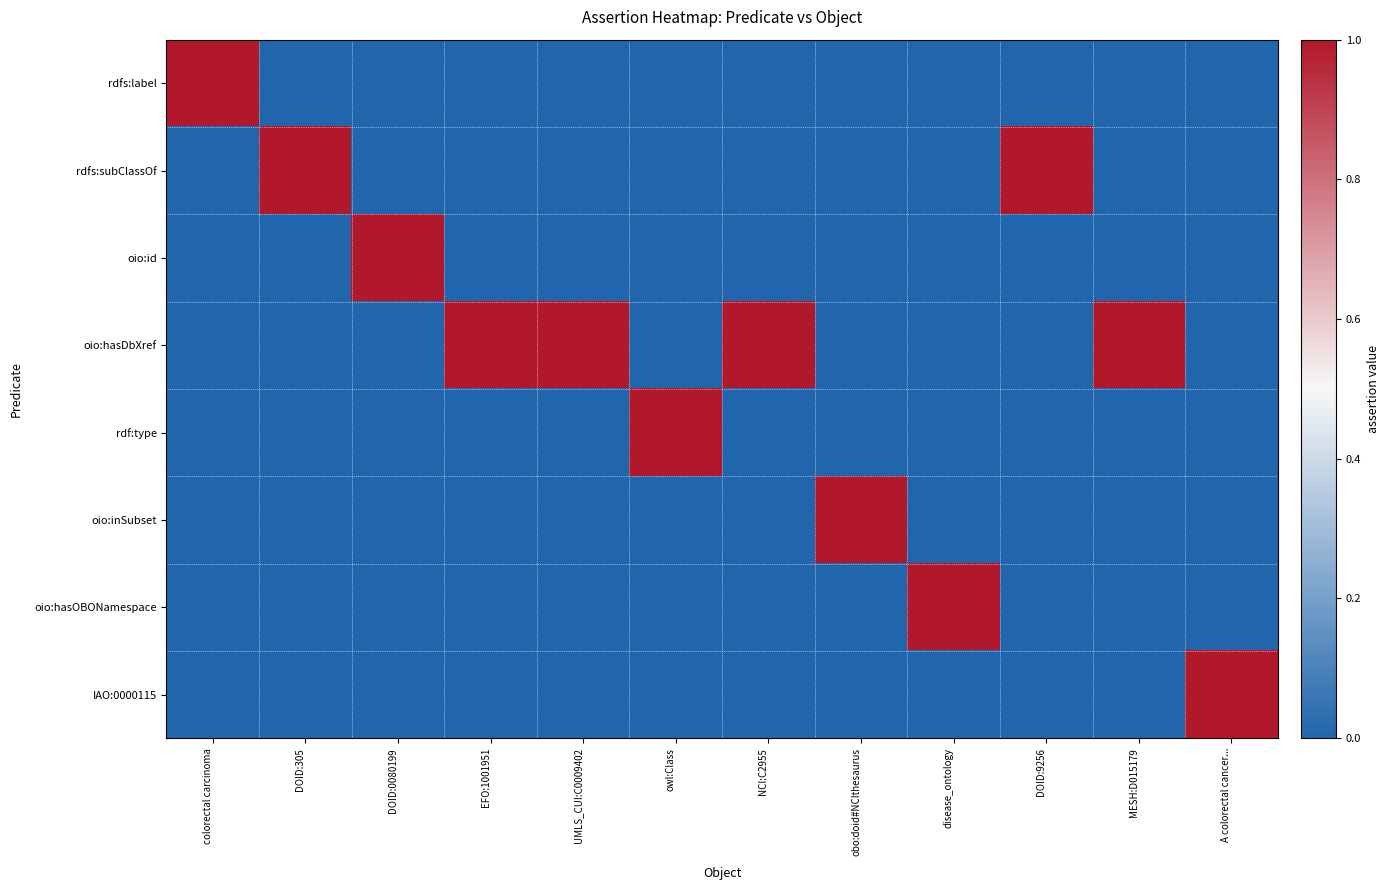

The rdfs:subClassOf series shows 1 at DOID:9256. True or false?

True